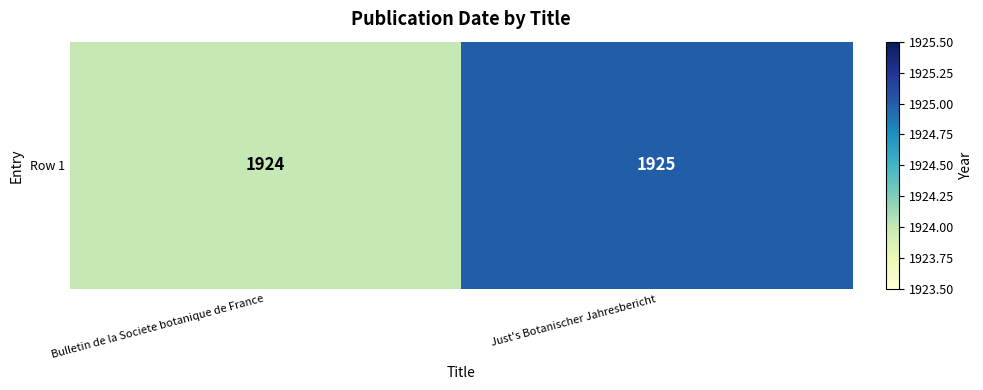

Where is the data nearest to the value 1924?

Bulletin de la Societe botanique de France